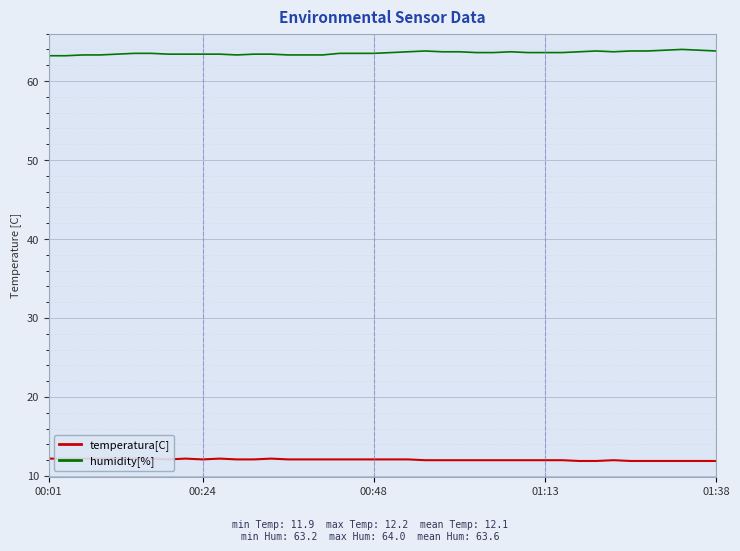

How many series are shown in this chart?

2